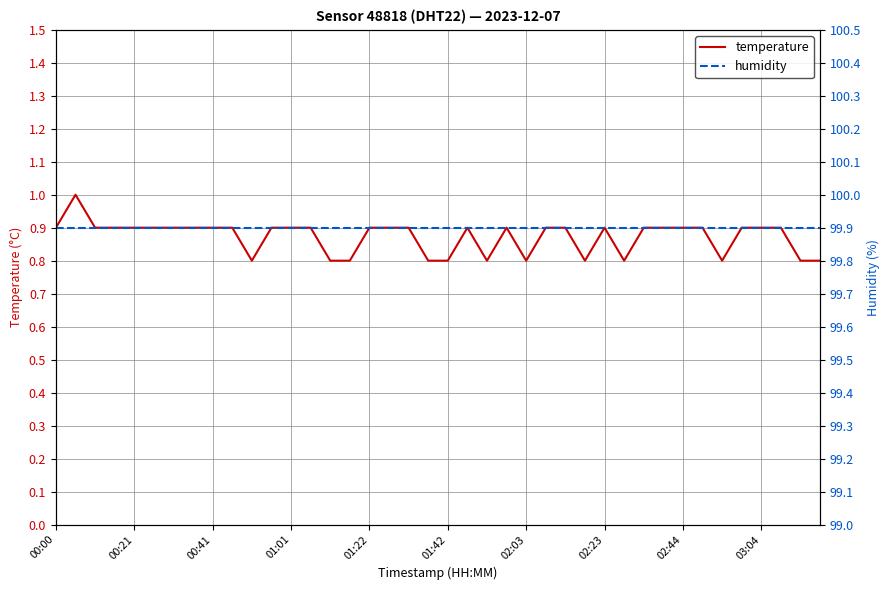

List the series in order of their overall mean, highest first.

humidity, temperature